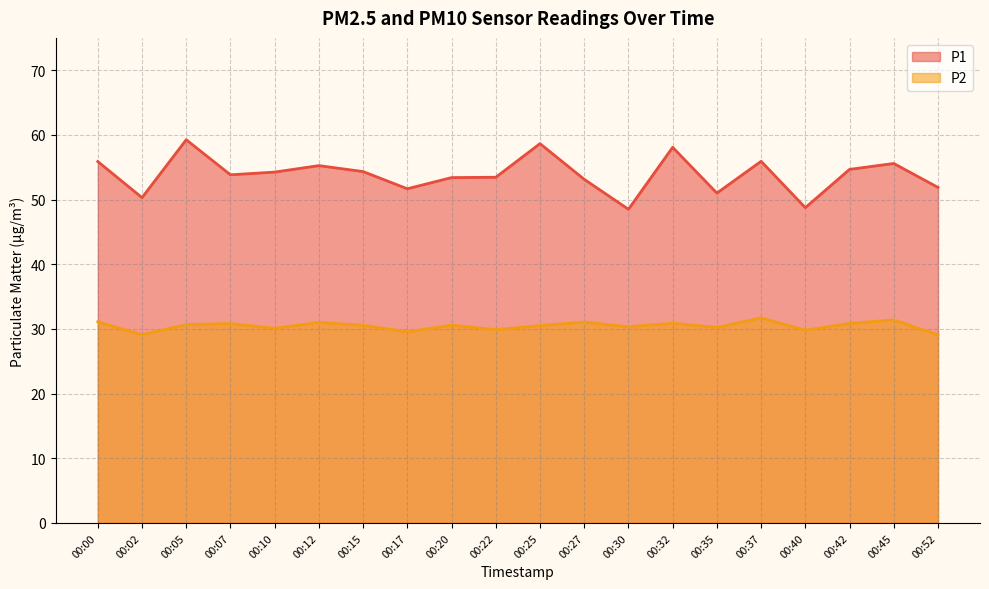

List the series in order of their overall mean, lowest first.

P2, P1